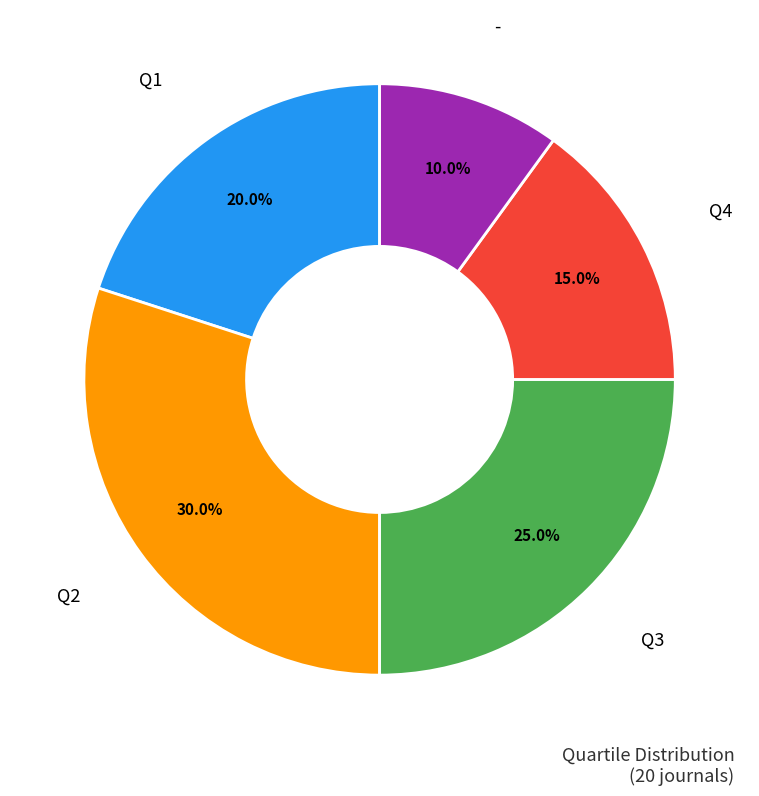

Is there any slice that represents more than half of the pie?

No